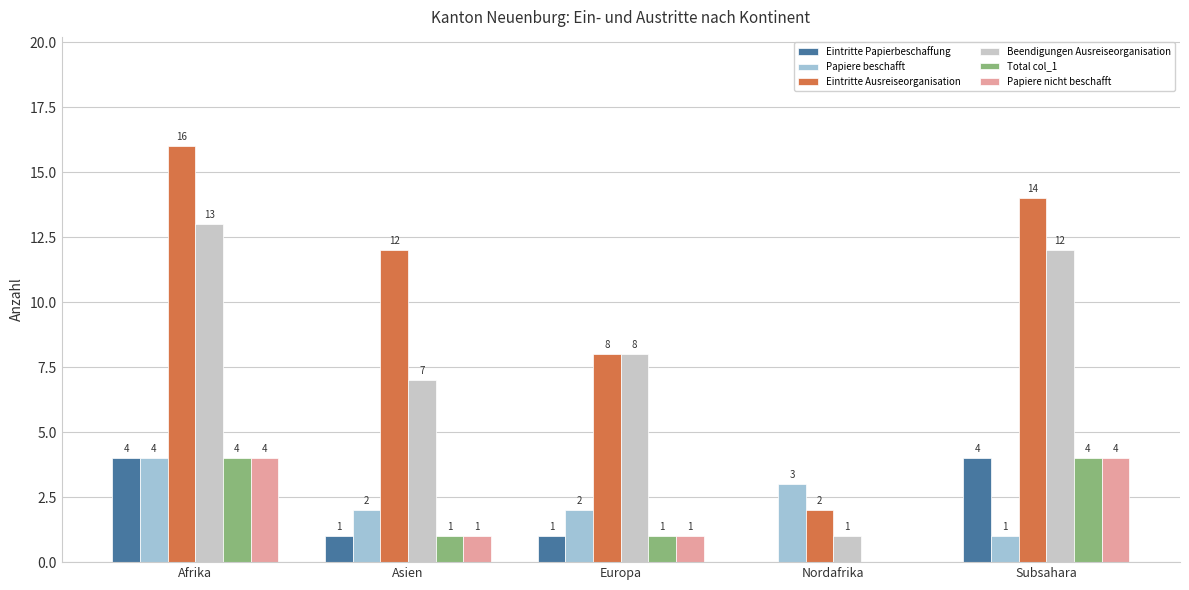

Is the value of Beendigungen Ausreiseorganisation at Nordafrika greater than the value of Total col_1 at Nordafrika?

Yes